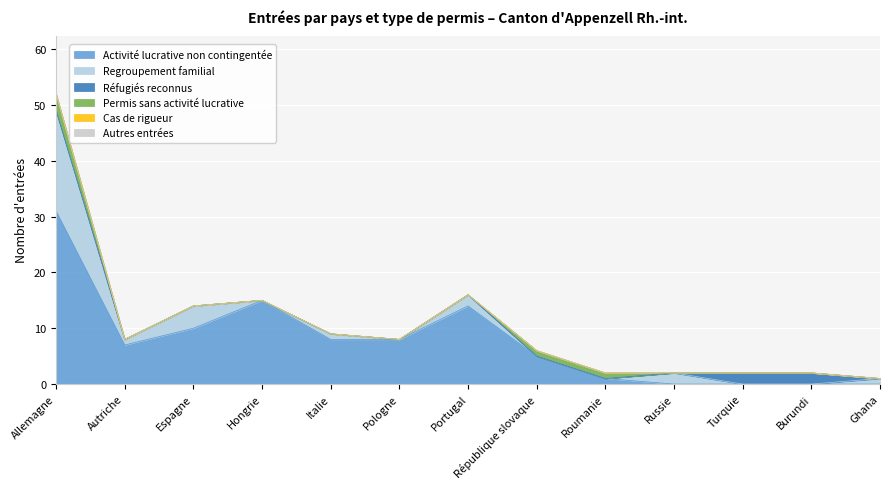

What is the difference between the maximum and minimum values in the Permis sans activité lucrative series?

3